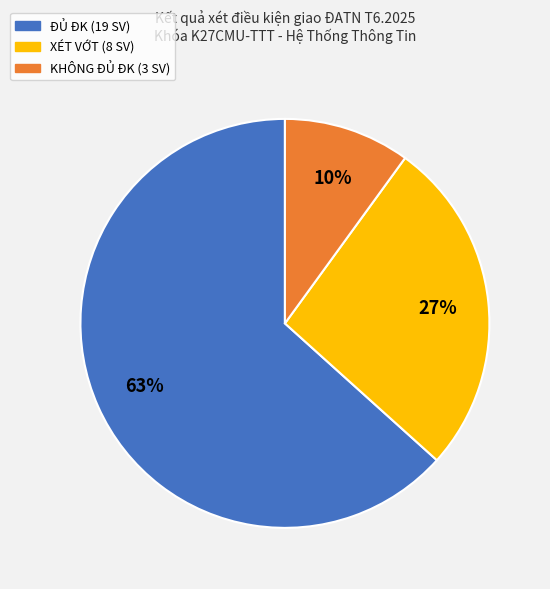

Is there a majority slice in this chart?

Yes